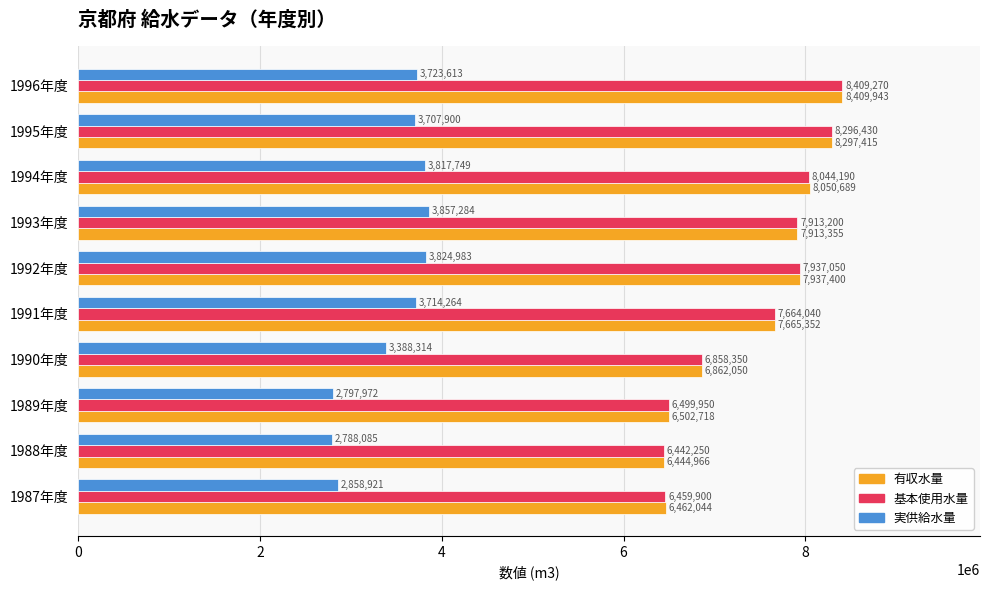

What is the difference between the highest and lowest values at 1995年度?

4589515